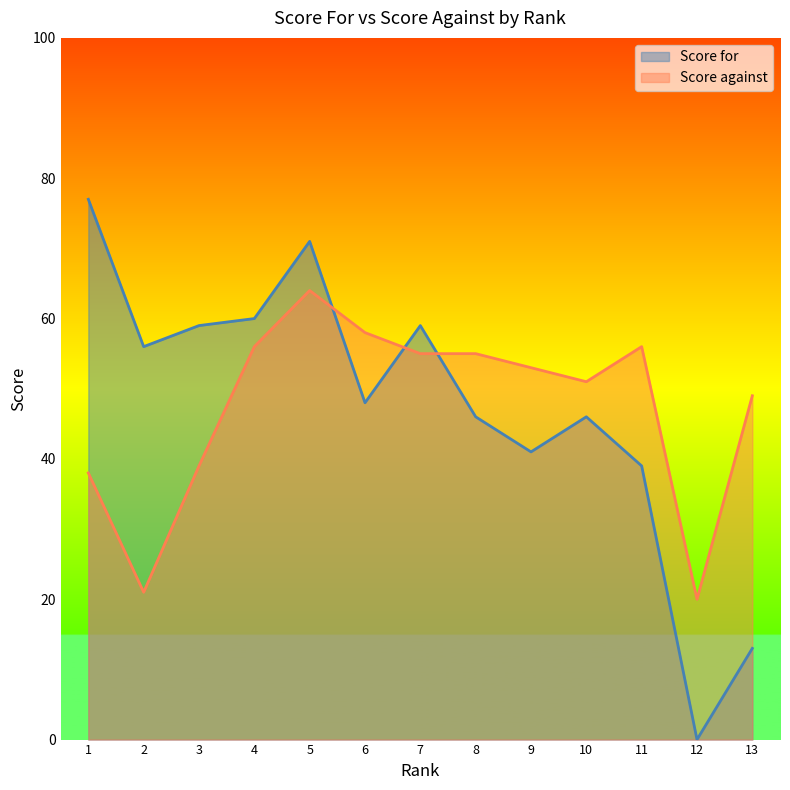

At 8, list the series in order from largest to smallest.

Score against, Score for